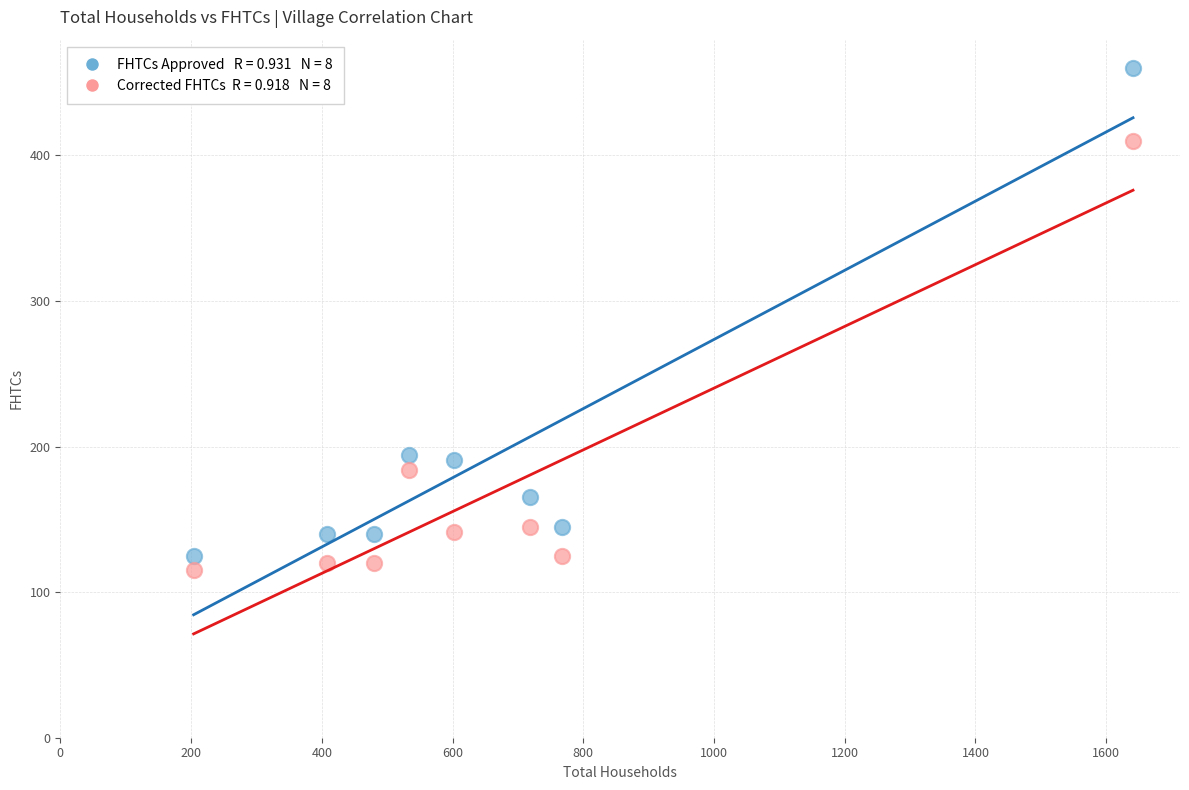

Across all data points, what is the range of Y values (max minus min)?

345